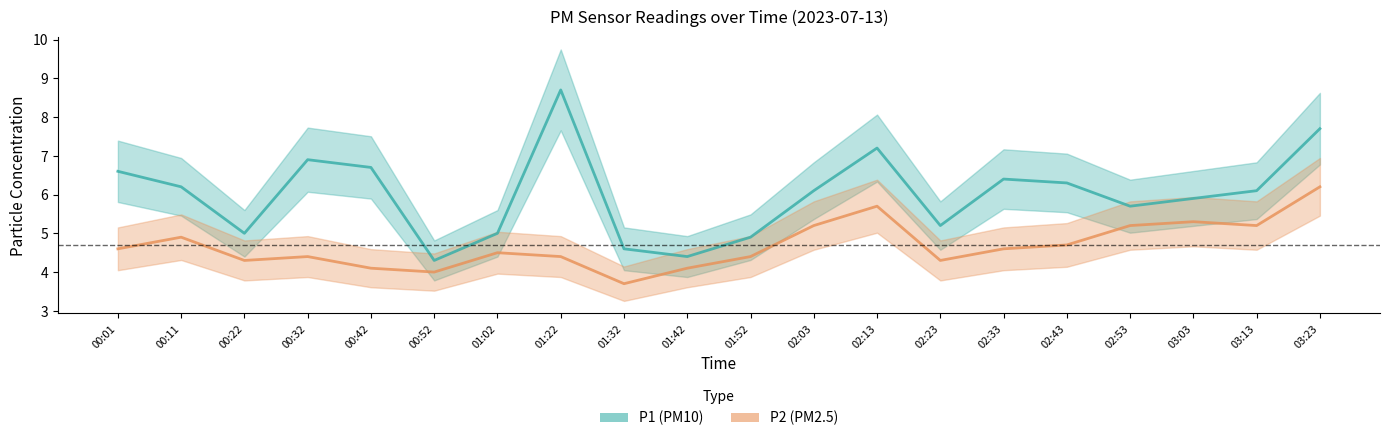

Which series has the largest range (max minus min)?

P1 (PM10)